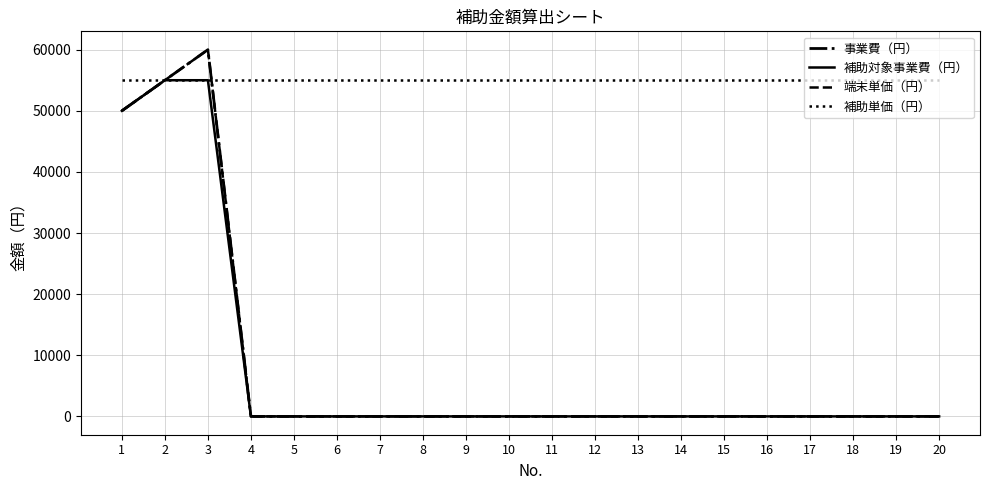

At 19, list the series in order from smallest to largest.

事業費（円）, 補助対象事業費（円）, 端末単価（円）, 補助単価（円）